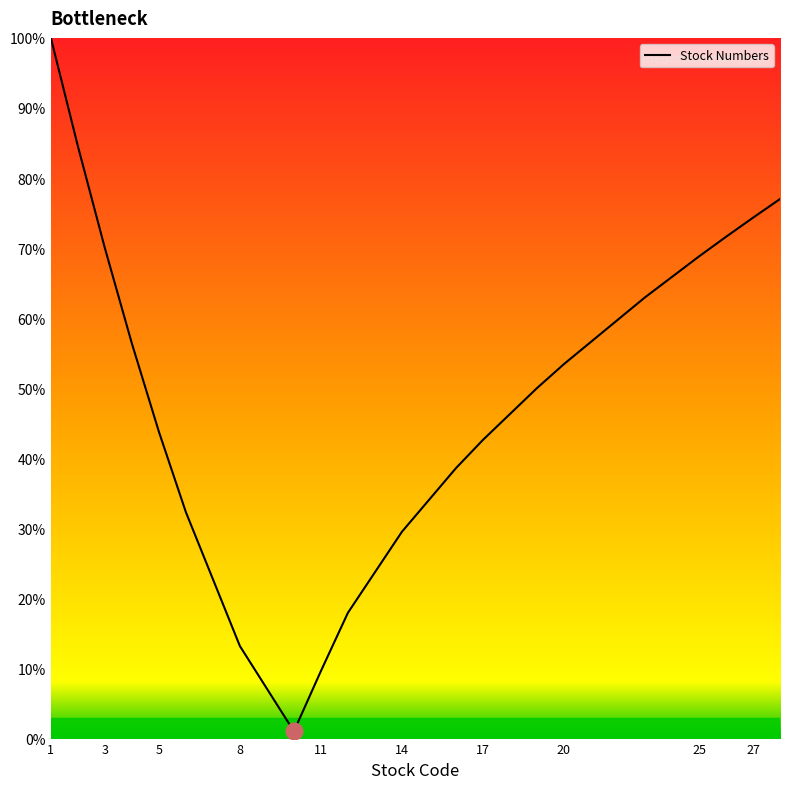

What is the greatest value displayed?

100.0